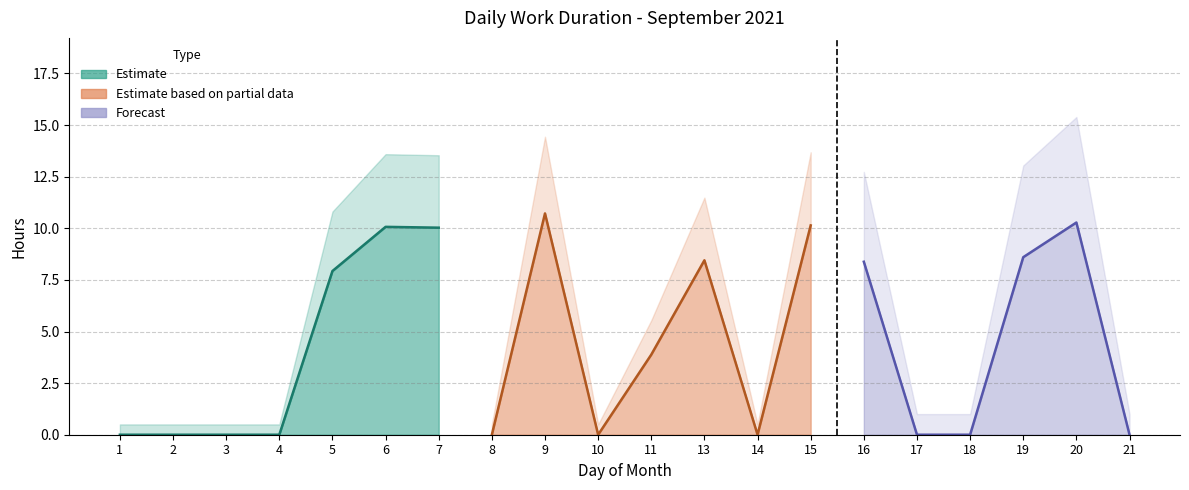

What value does the data have at 9?

10.7